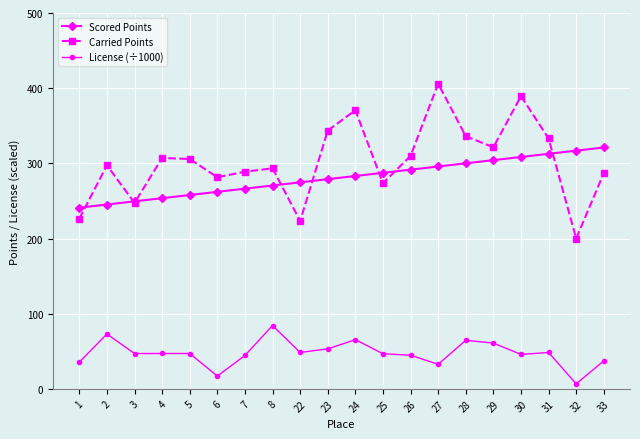

At how many categories does at least one series exceed 261?

18